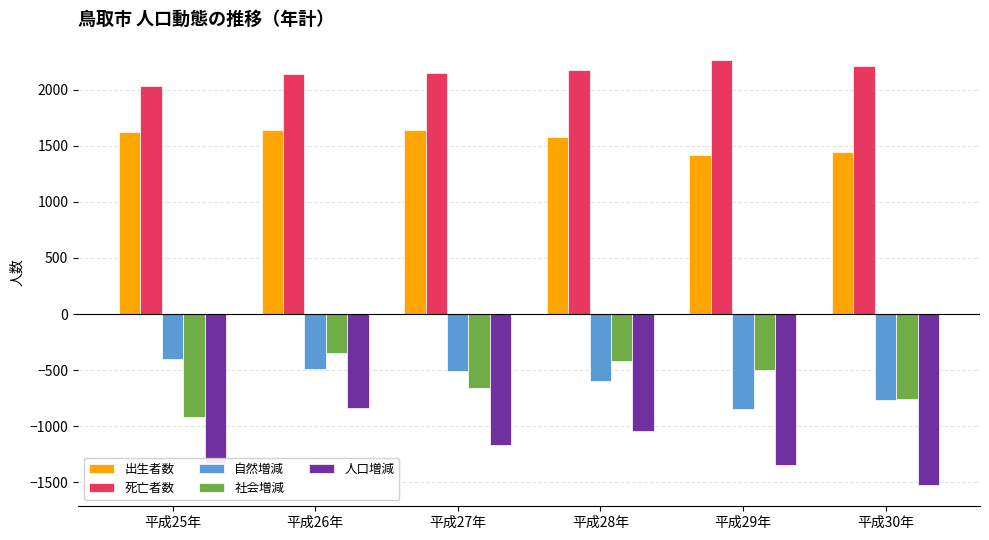

How many groups of bars are there?

6